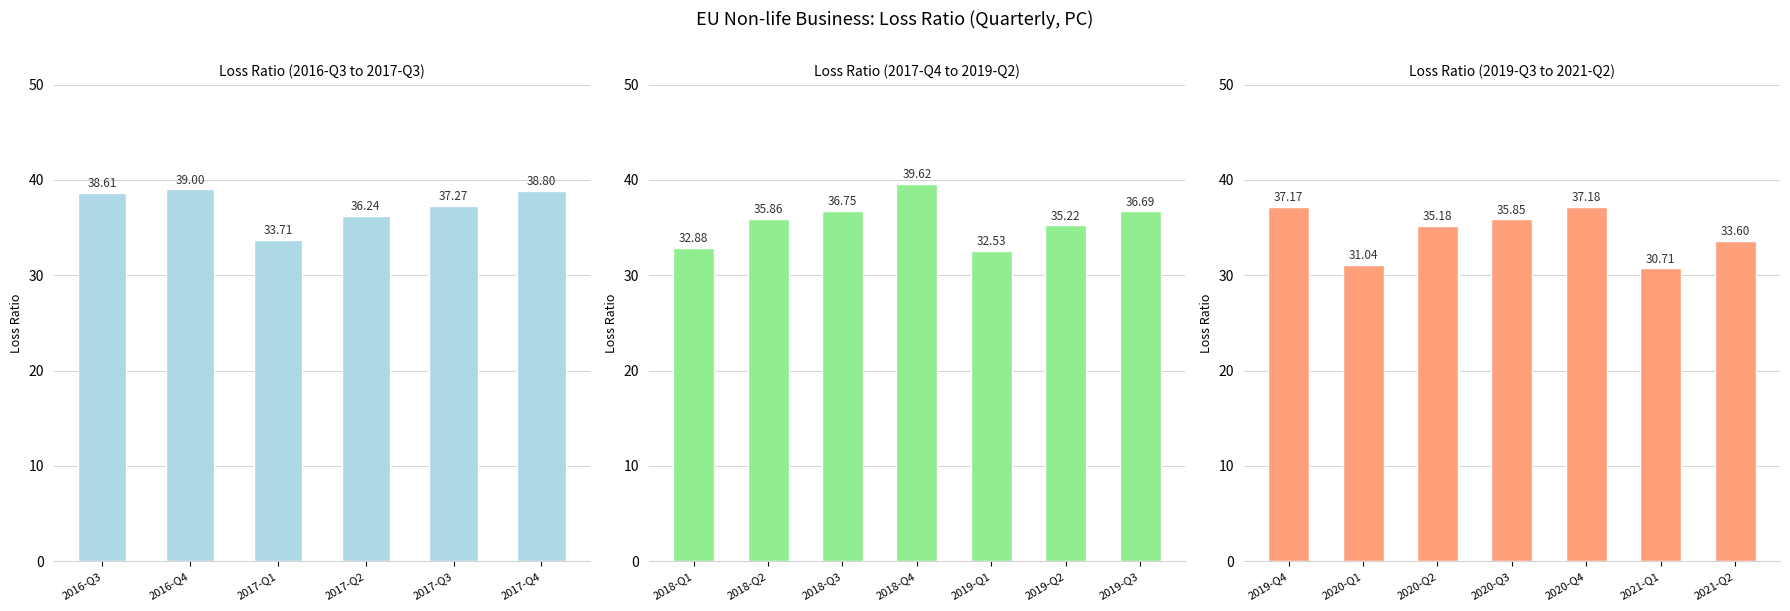

Reading left to right, list all the values displayed in this chart.

2016-Q3=38.6	2016-Q4=39.0	2017-Q1=33.7	2017-Q2=36.2	2017-Q3=37.3	2017-Q4=38.8	2018-Q1=32.9	2018-Q2=35.9	2018-Q3=36.8	2018-Q4=39.6	2019-Q1=32.5	2019-Q2=35.2	2019-Q3=36.7	2019-Q4=37.2	2020-Q1=31.0	2020-Q2=35.2	2020-Q3=35.9	2020-Q4=37.2	2021-Q1=30.7	2021-Q2=33.6